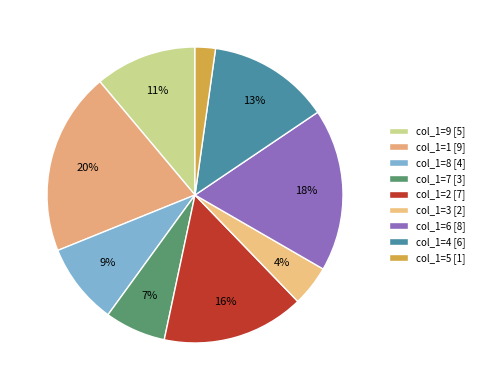

Count the number of slices in the pie.

9